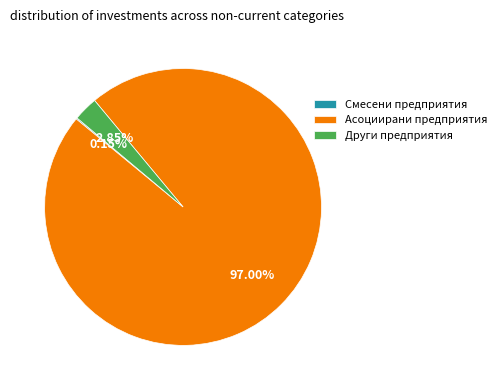

What is the largest slice in the pie chart?

Асоциирани предприятия